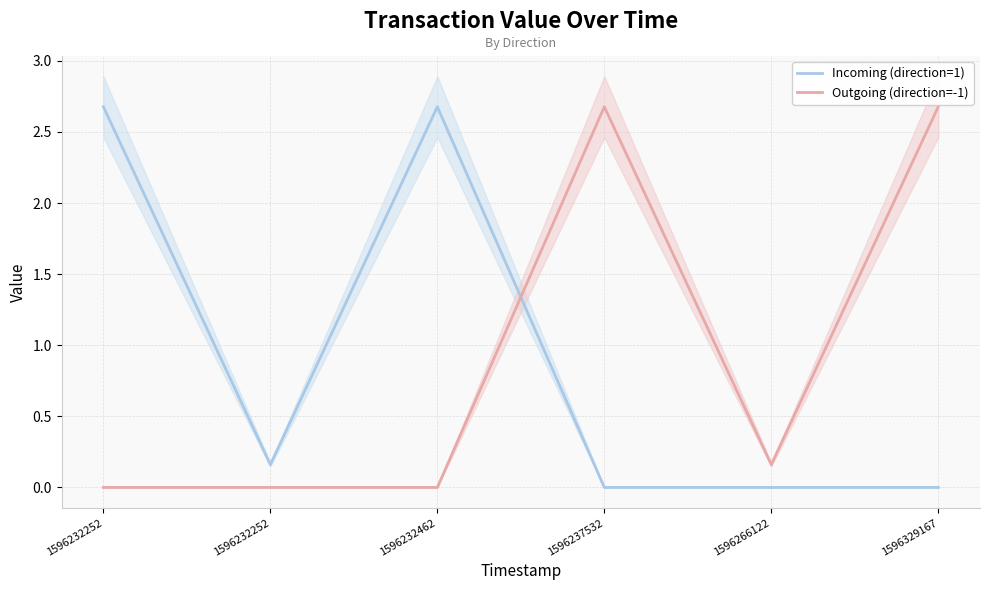

Rank the categories by Incoming (direction=1) value from highest to lowest.

1596232252, 1596232462, 1596232252, 1596237532, 1596266122, 1596329167